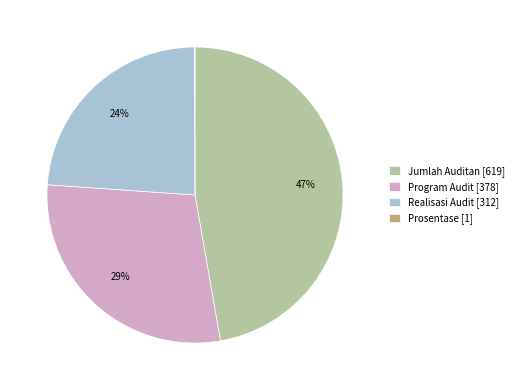

The Jumlah Auditan slice represents 38% of the pie. True or false?

False